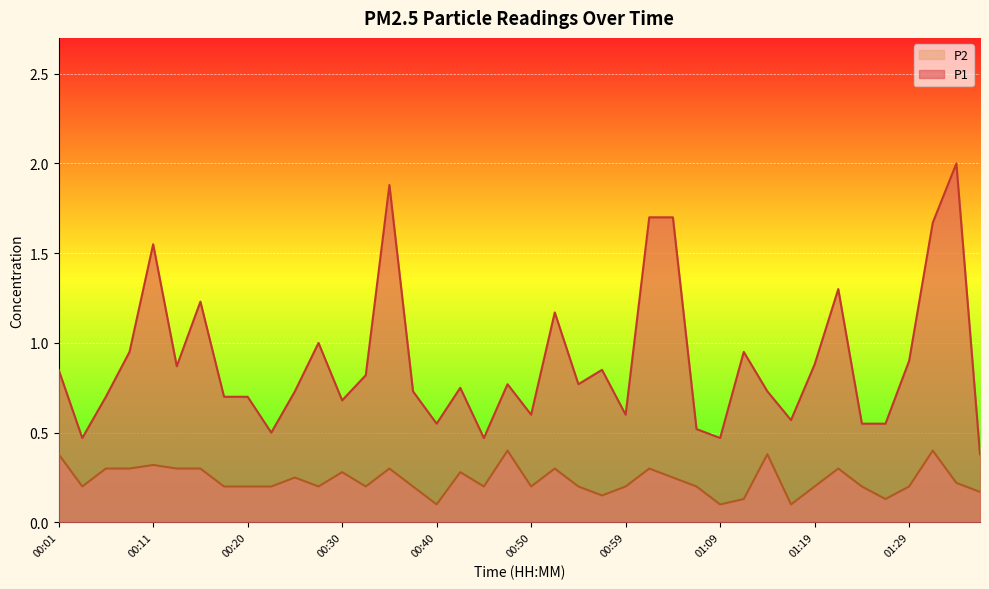

Which series has the largest range (max minus min)?

P1